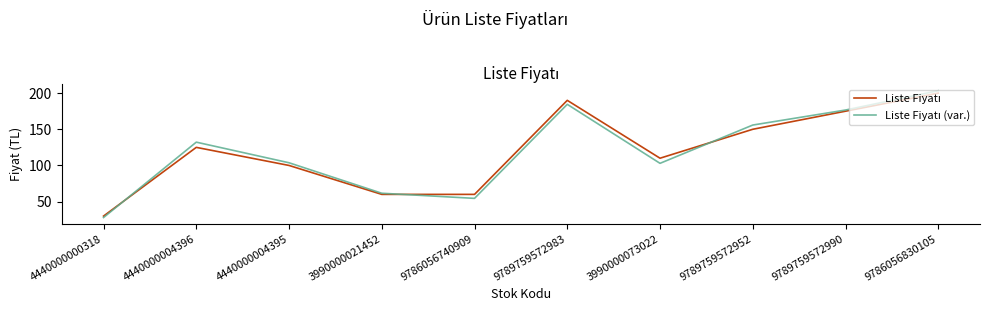

What position from the right is 3990000021452?

7